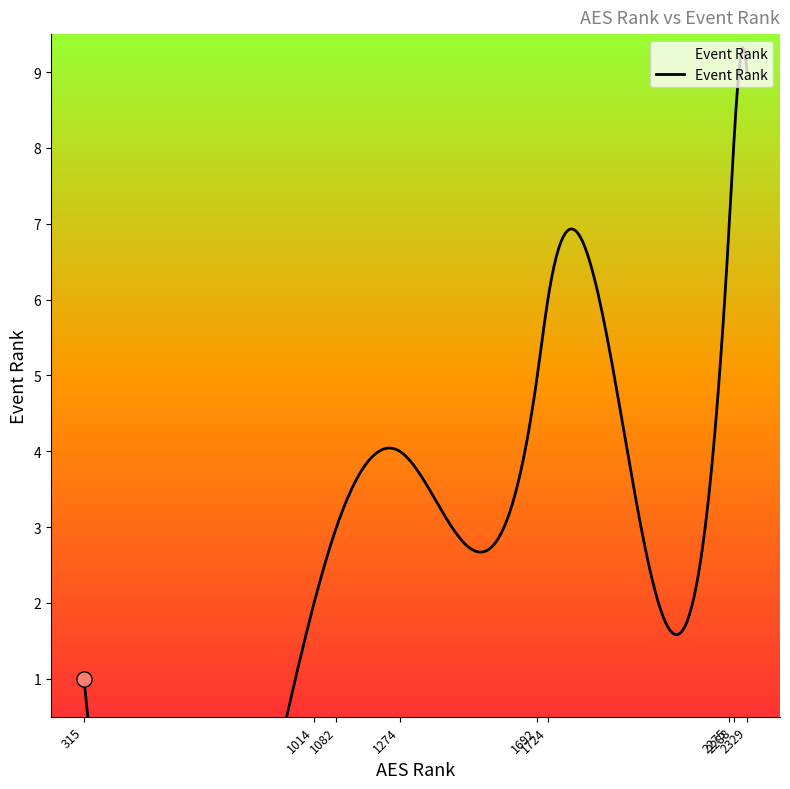

Approximately how many times larger is the value at 315 compared to 1724?

0.2